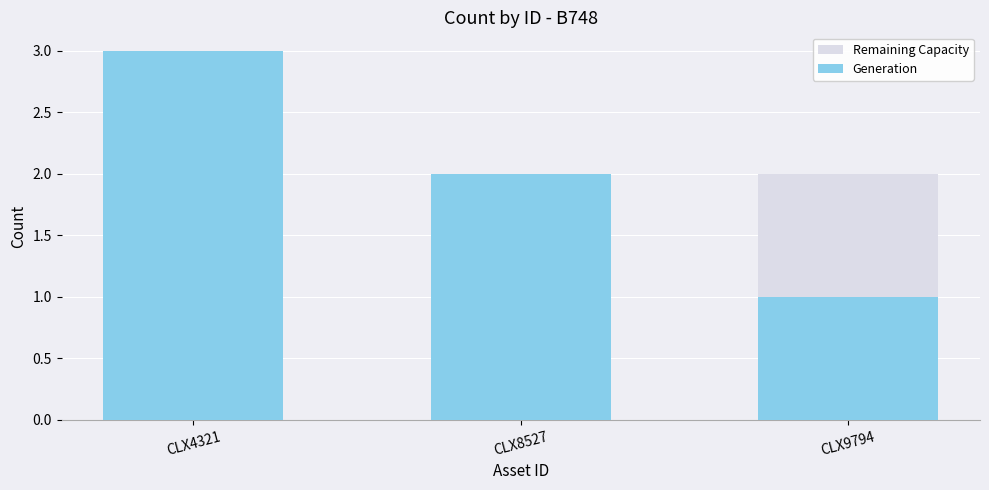

How many Generation values are between 1 and 3?

3